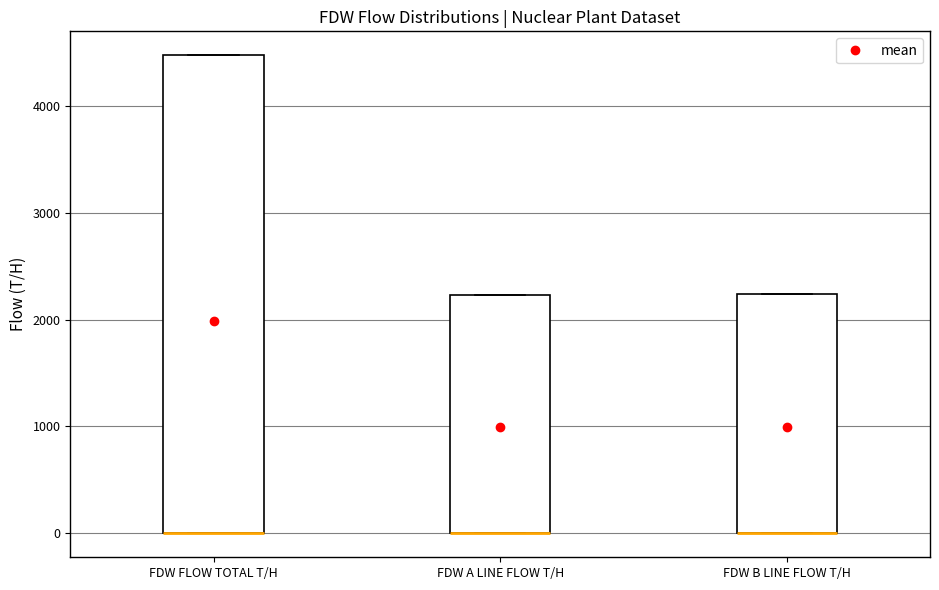

Reading left to right, read every box against the y-axis: the position of its median line, the range the box covers, and the ends of its whiskers. The values are not printed on the chart, so give them approximately, as read against the axis.

FDW FLOW TOTAL T/H: median 0 (drawn on the box's lower edge), box 0 to 4500, whiskers 0 to 4500
FDW A LINE FLOW T/H: median 0 (drawn on the box's lower edge), box 0 to 2200, whiskers 0 to 2200
FDW B LINE FLOW T/H: median 0 (drawn on the box's lower edge), box 0 to 2200, whiskers 0 to 2200